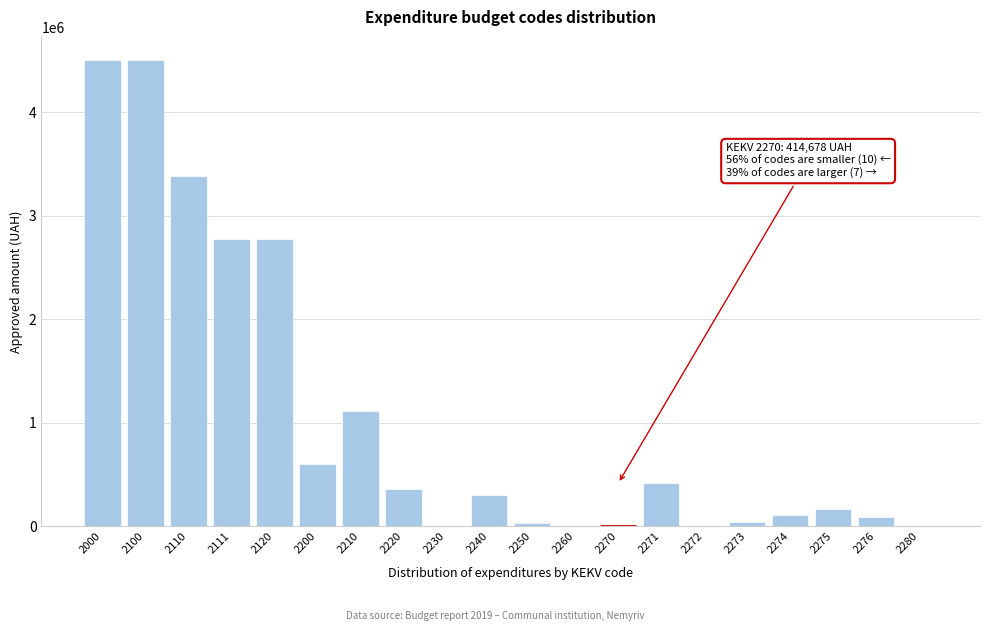

What is the change in value from 2000 to 2271?

-4086244